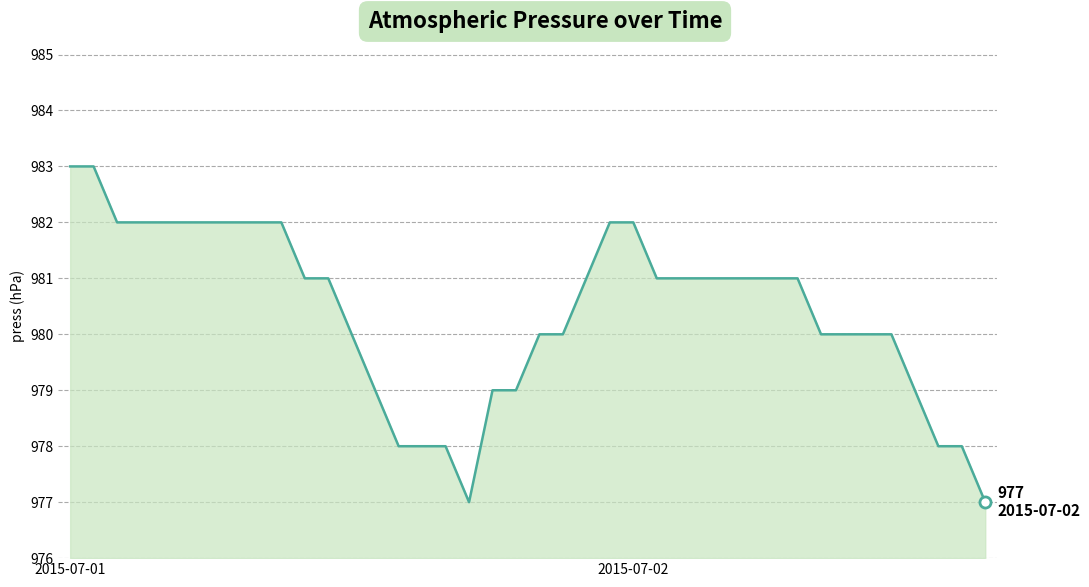

What is the greatest value displayed?

983